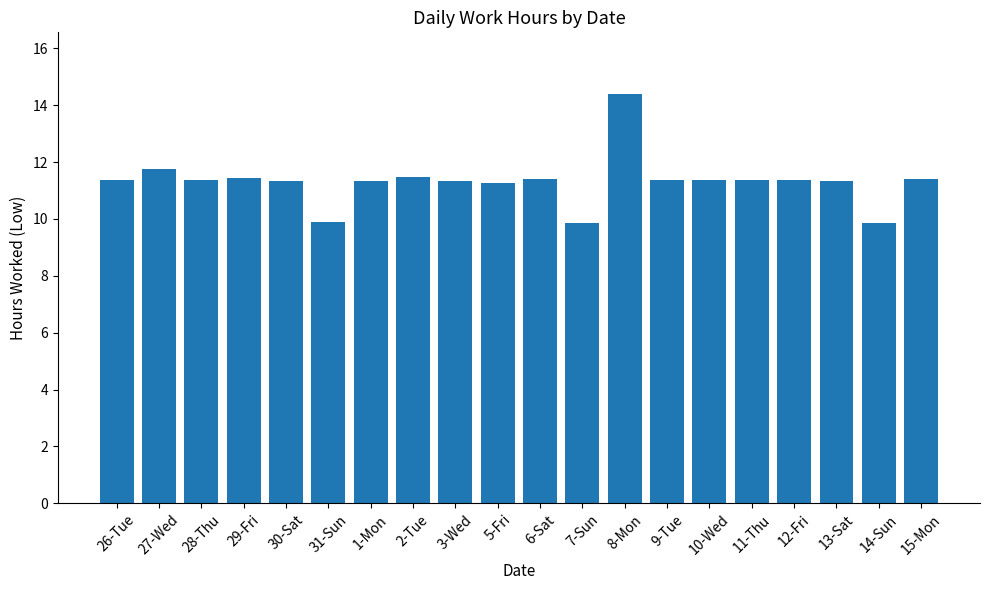

What is the minimum value shown in the chart?

9.8